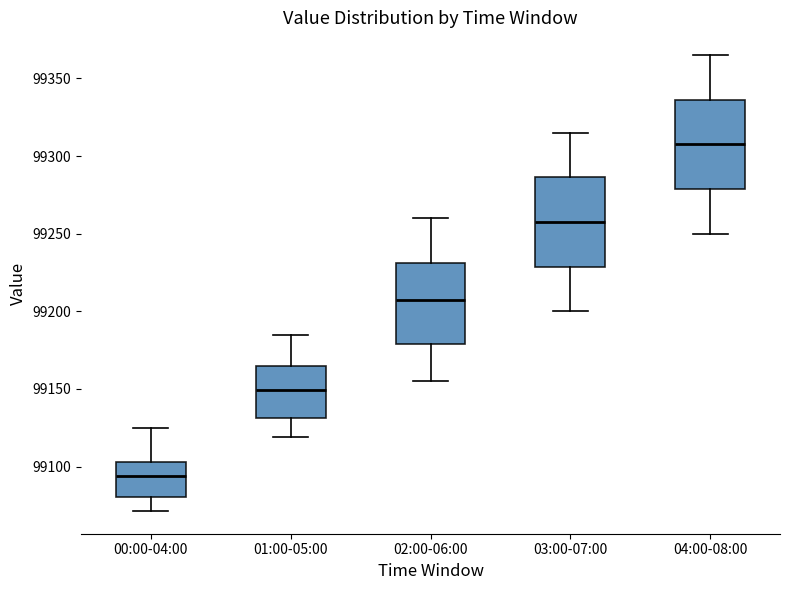

Which box's median line is the lowest?

00:00-04:00